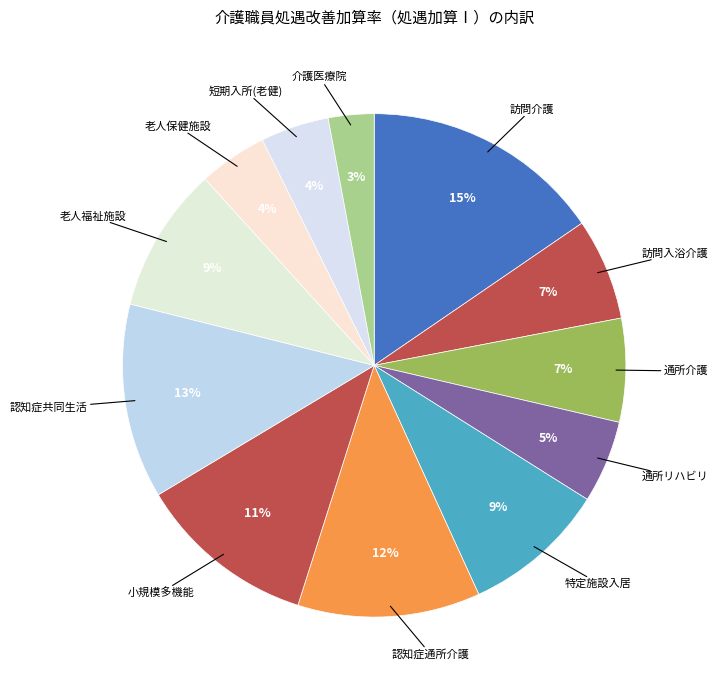

How many segments does this pie chart have?

12